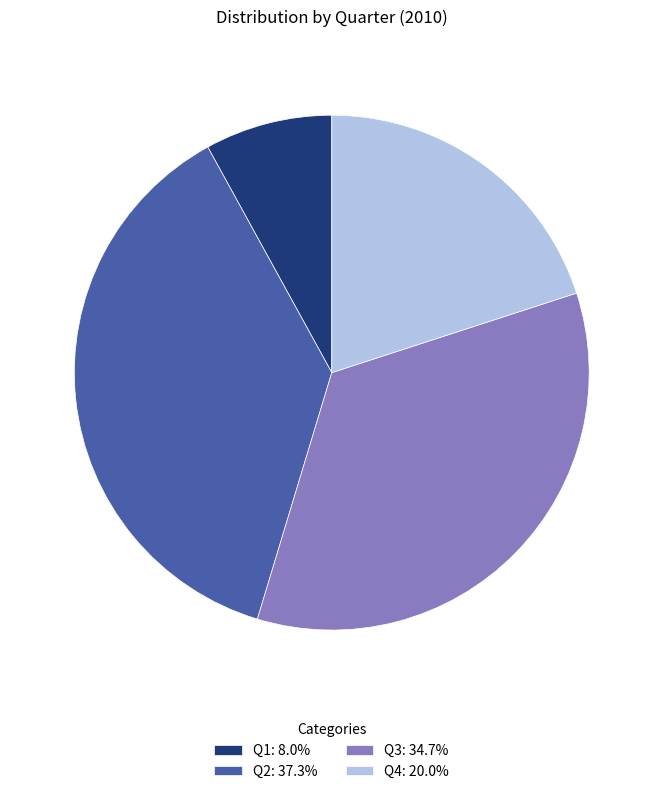

Rank the categories by value from highest to lowest.

Q2, Q3, Q4, Q1